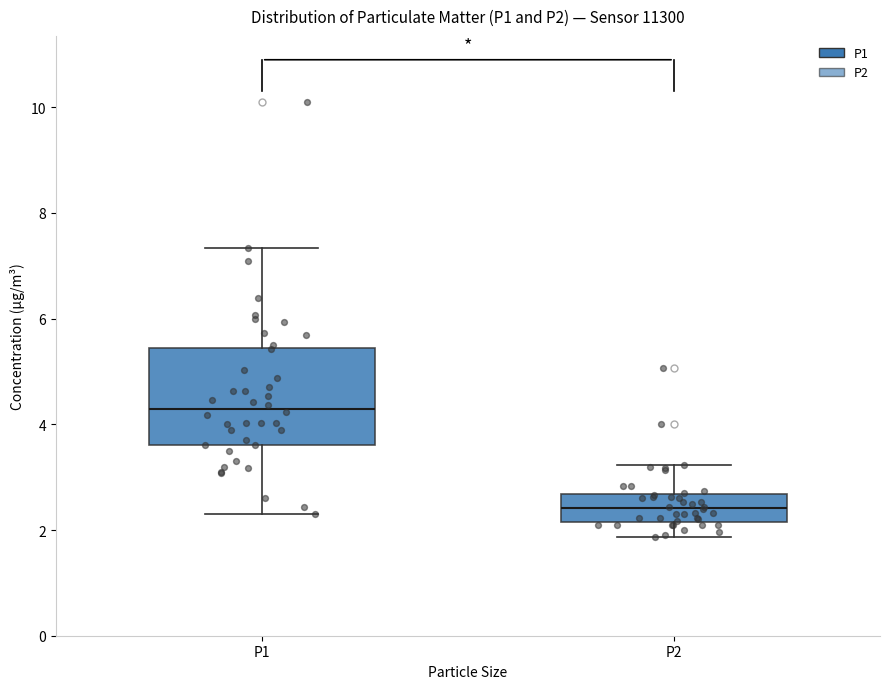

Reading left to right, transcribe this box plot: for each box, give where its median line is, the range the box spans, and where its two whiskers end, as read against the y-axis. The values are not printed on the chart, so give them approximately, as read against the axis.

P1: median 4.4, box 3.6 to 5.4, whiskers 2.4 to 7.4
P2: median 2.4, box 2.2 to 2.6, whiskers 1.8 to 3.2